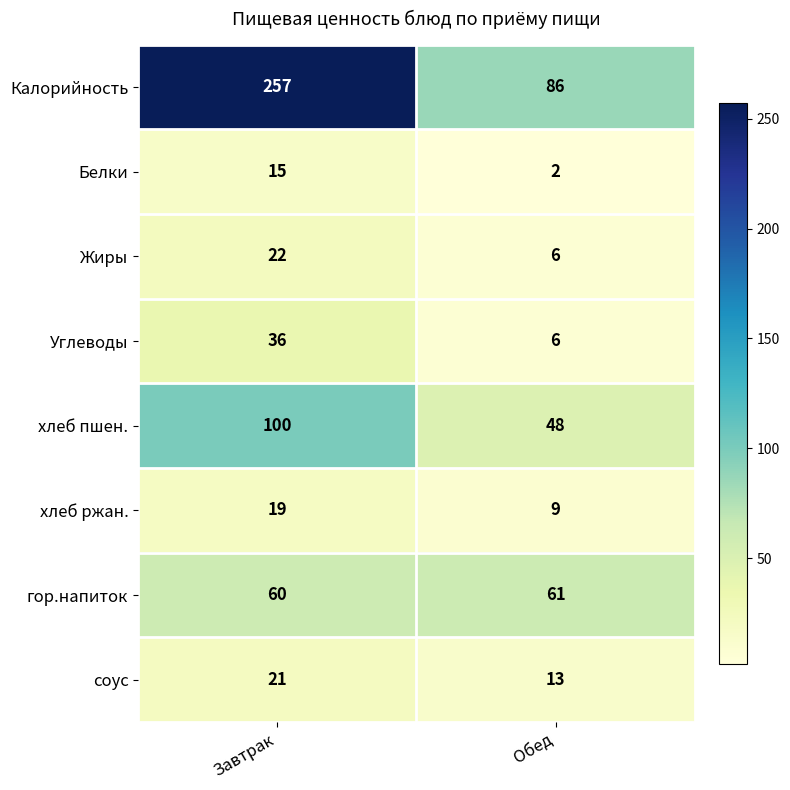

List the series in order of their peak value, highest first.

Калорийность, хлеб пшен., гор.напиток, Углеводы, Жиры, соус, хлеб ржан., Белки